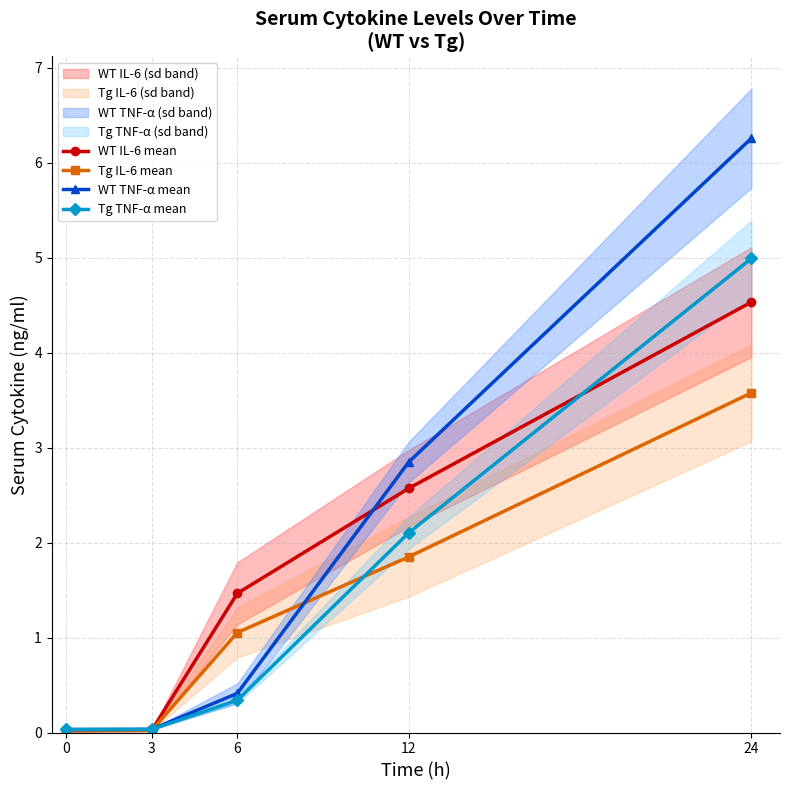

True or false: WT IL-6 mean has a value of 2.6 at 12.

True